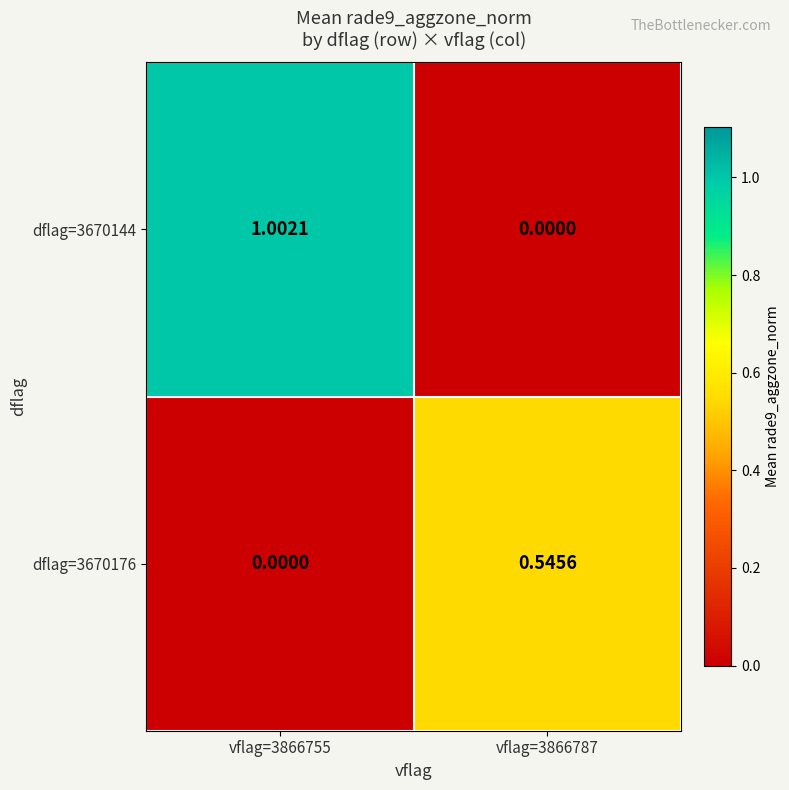

Which has a higher value, vflag=3866755 or vflag=3866787?

vflag=3866755